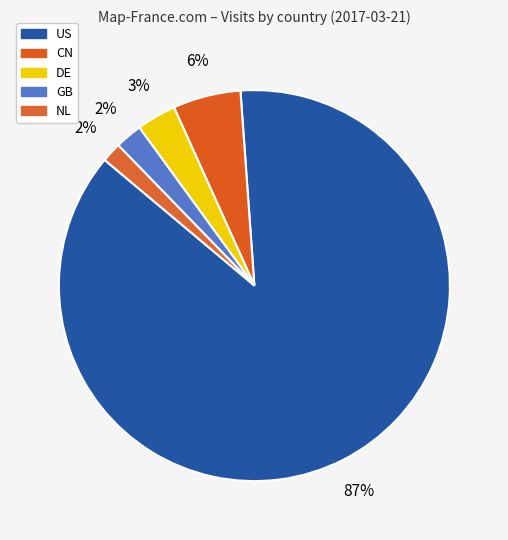

What is the change in value from GB to NL?

-3296